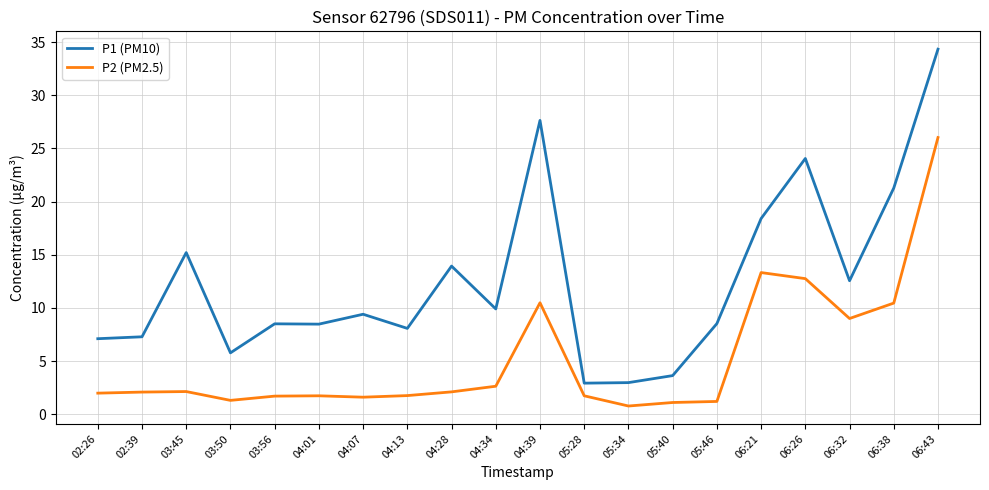

True or false: P2 (PM2.5) and P1 (PM10) intersect in this chart.

False